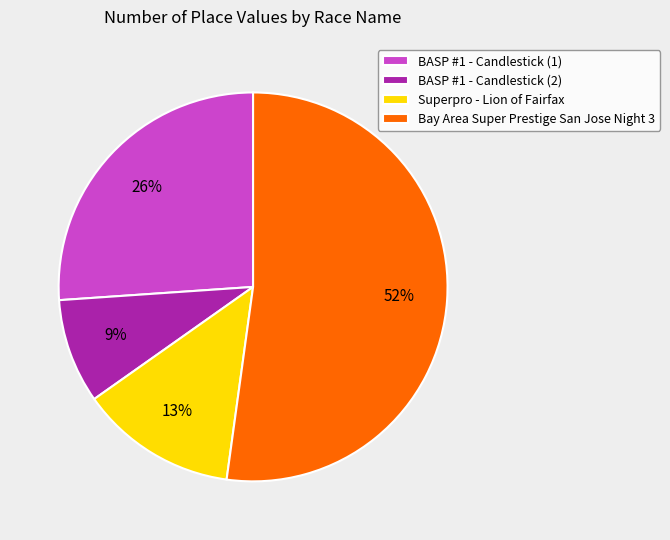

To the nearest percent, what is the average slice percentage?

25%